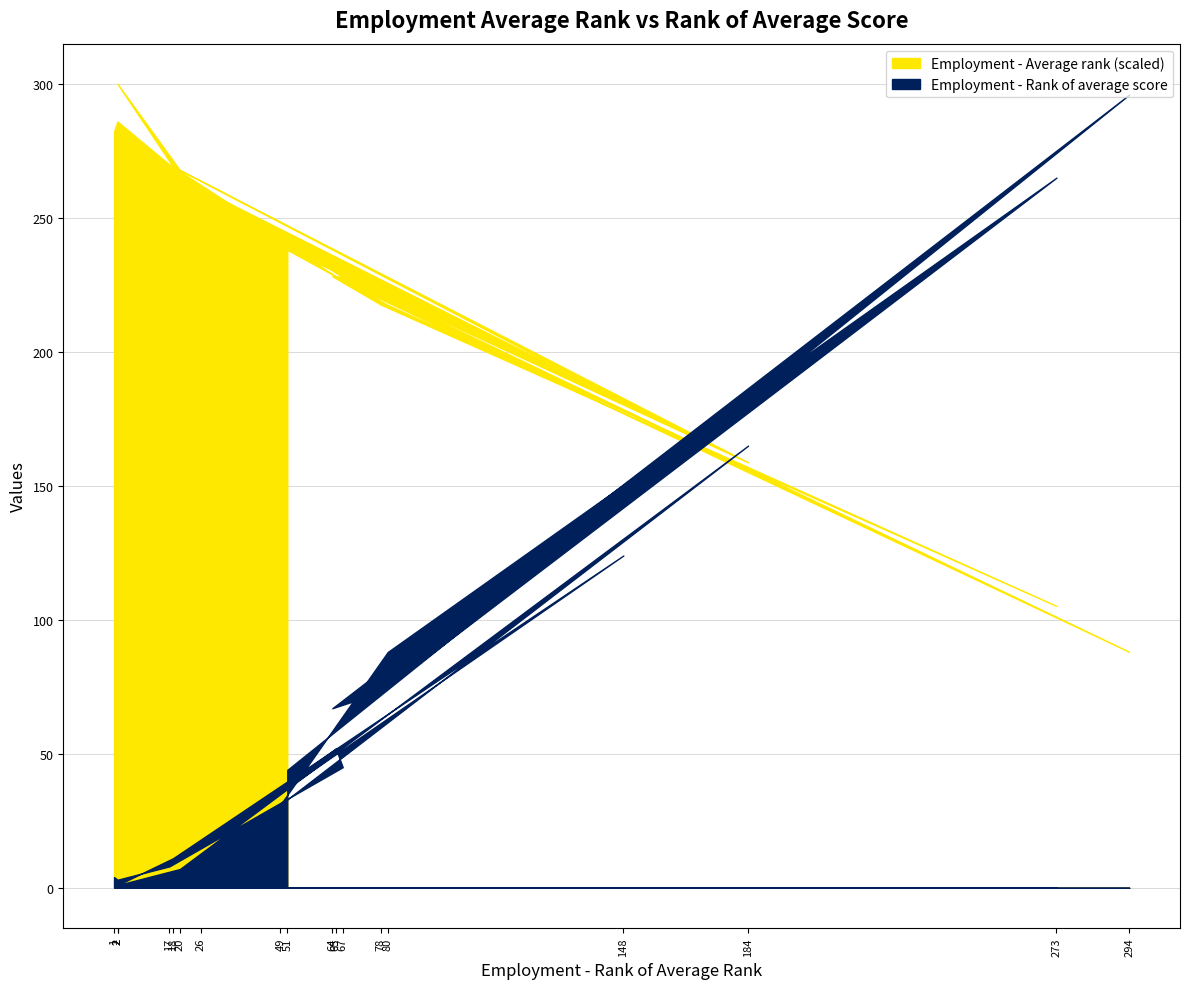

Which series has the largest range (max minus min)?

Employment - Average rank